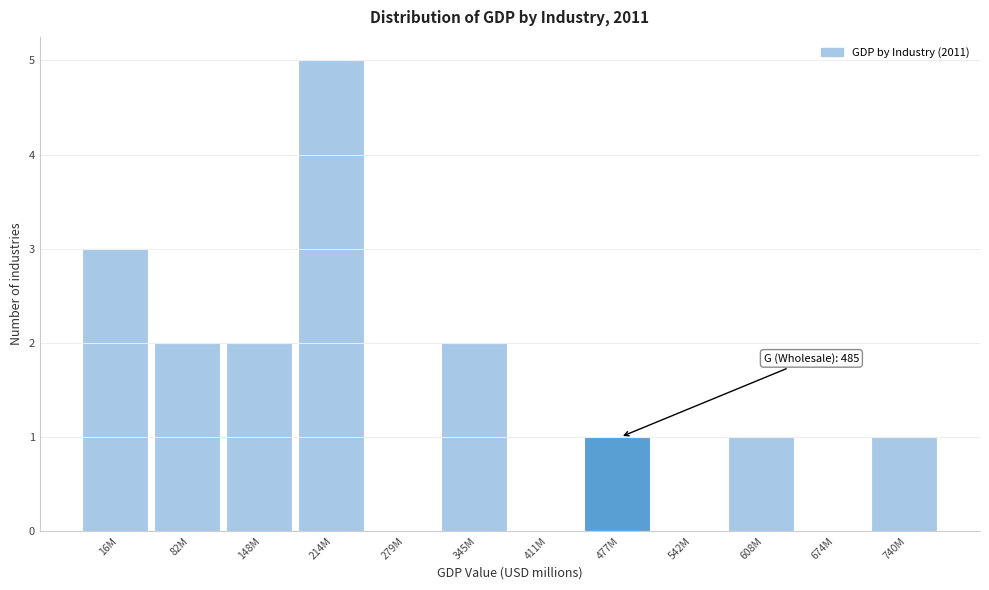

Reading left to right, transcribe all the data shown in this chart.

16M=3	82M=2	148M=2	214M=5	279M=0	345M=2	411M=0	477M=1	542M=0	608M=1	674M=0	740M=1